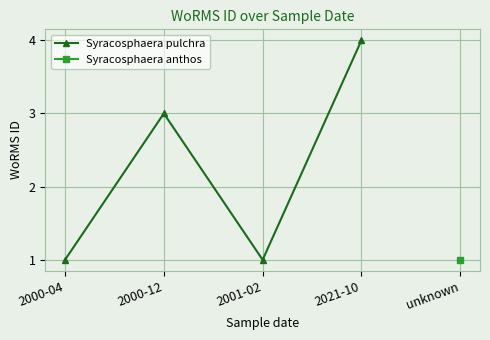

Between 2001-02 and 2021-10, which is larger?

2021-10